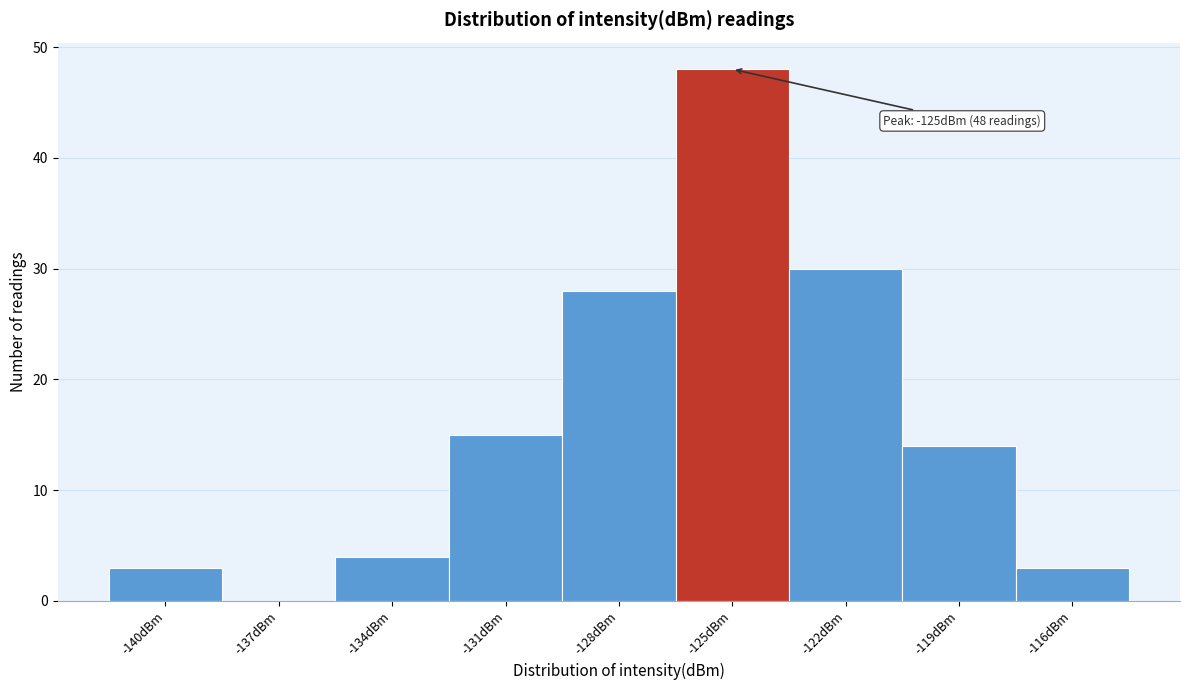

Which range on the x-axis has the tallest bar?

-126.5 to -123.5